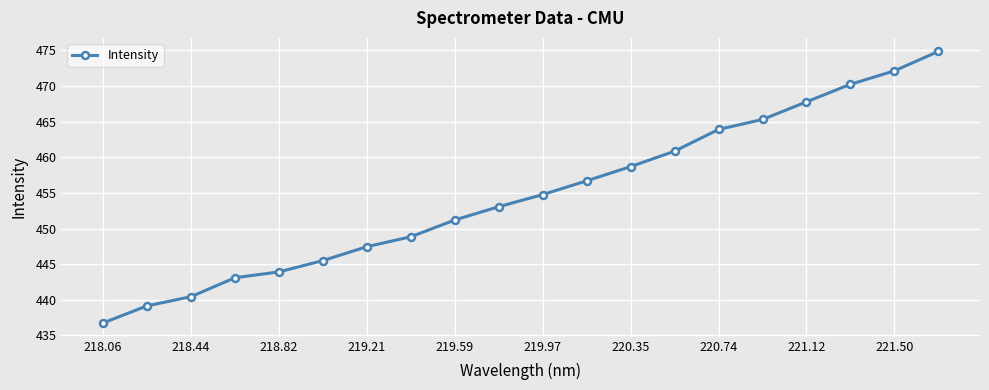

What is the maximum value shown in the chart?

474.8